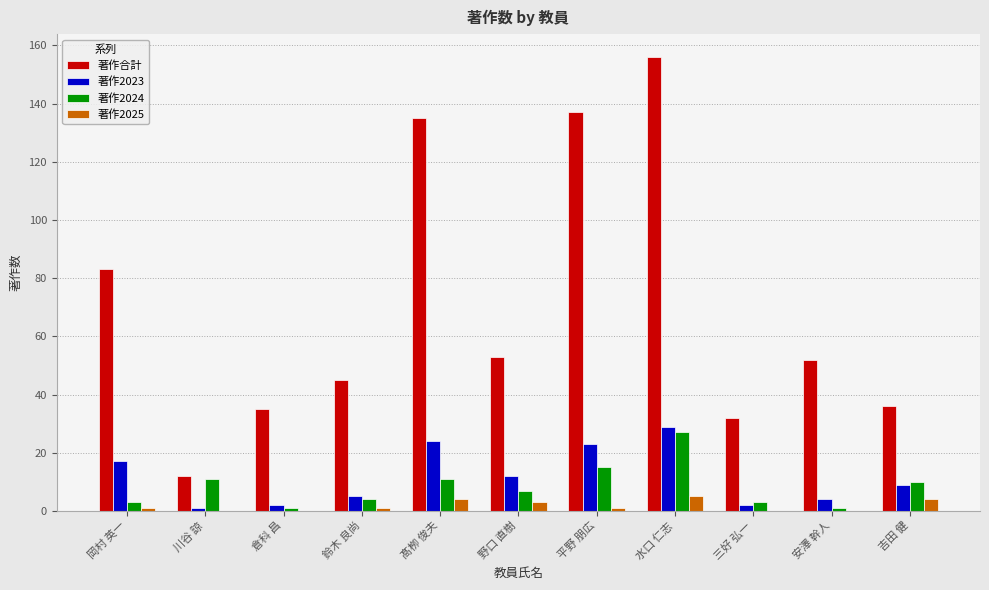

Is the value of 著作2023 at 三好 弘一 greater than the value of 著作2025 at 吉田 健?

No